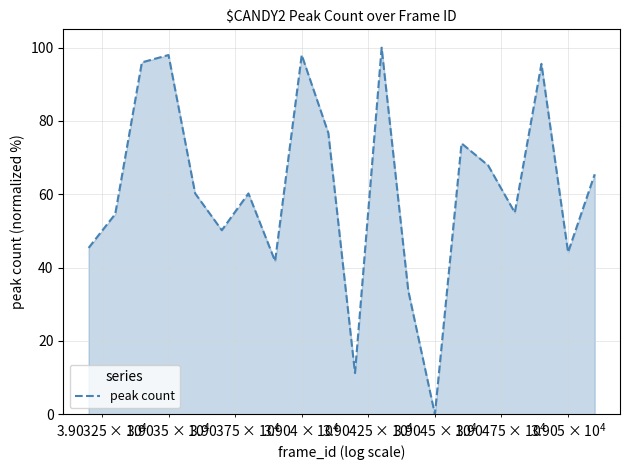

What is the greatest value displayed?

100.0